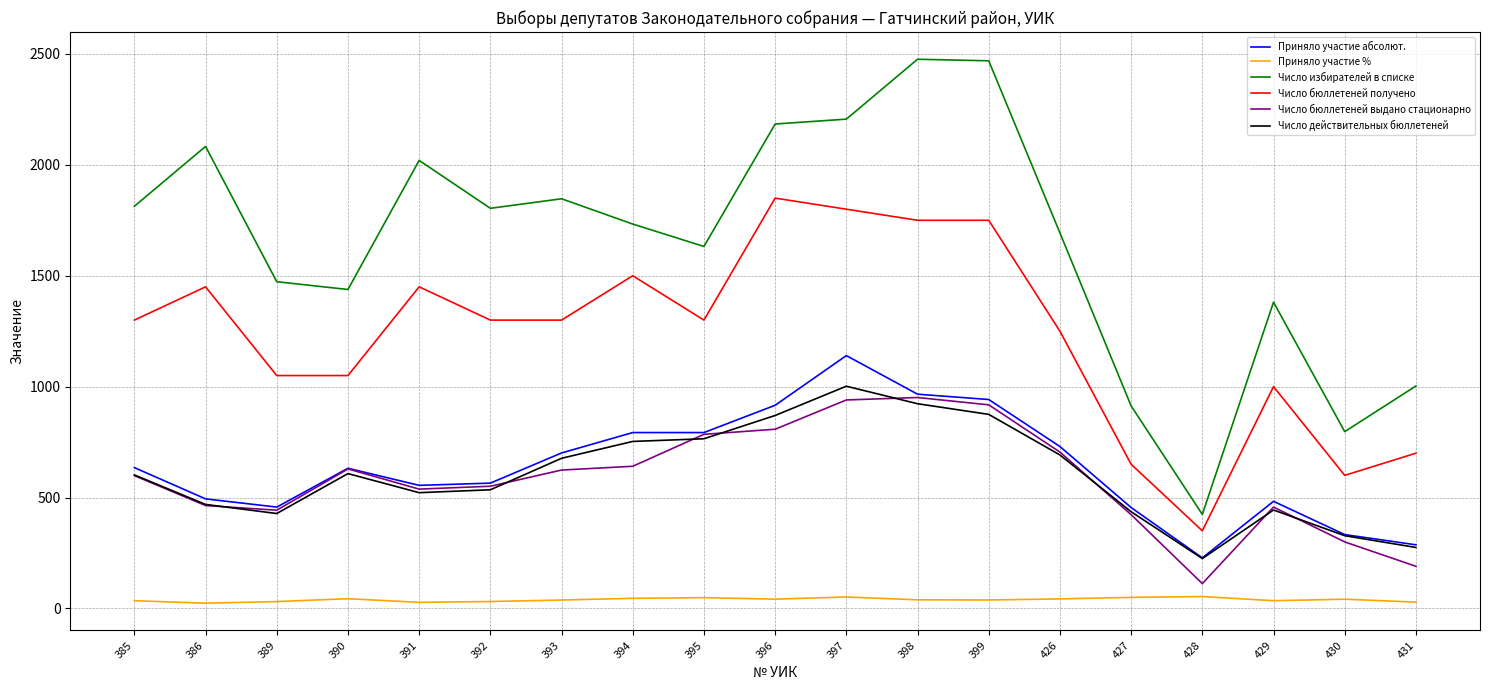

True or false: Приняло участие абсолют. has a value of 775.0 at 392.

False